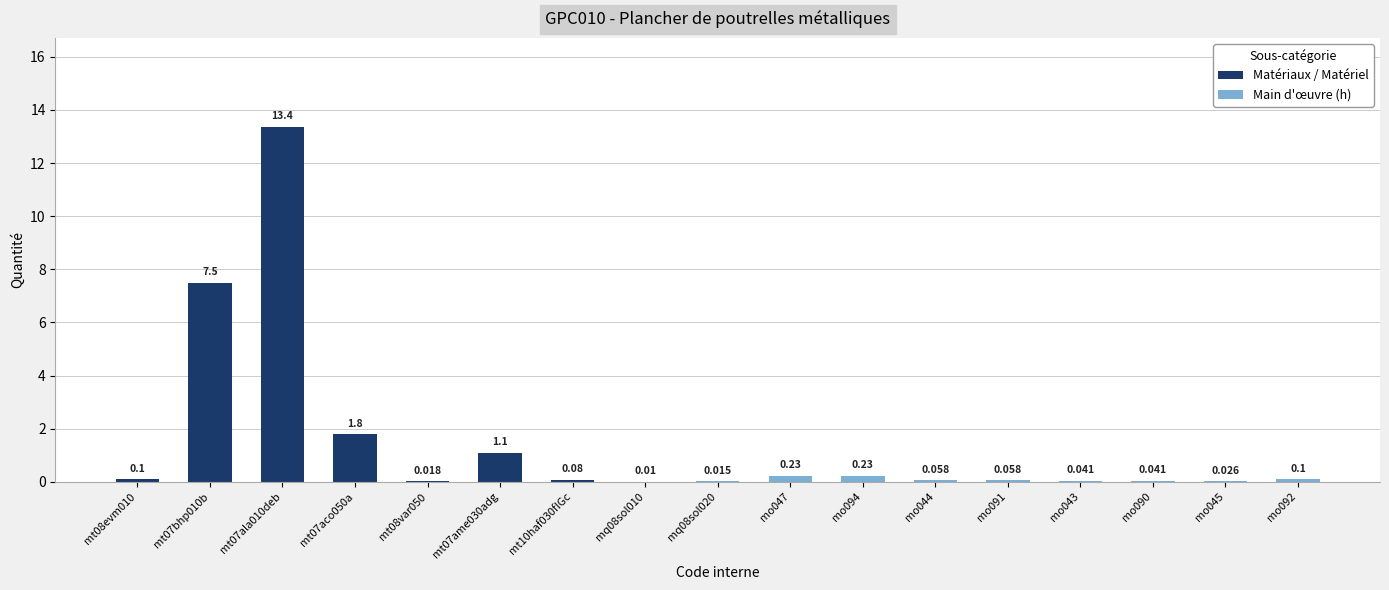

At which label is Matériaux / Matériel closest to 6?

mt07bhp010b